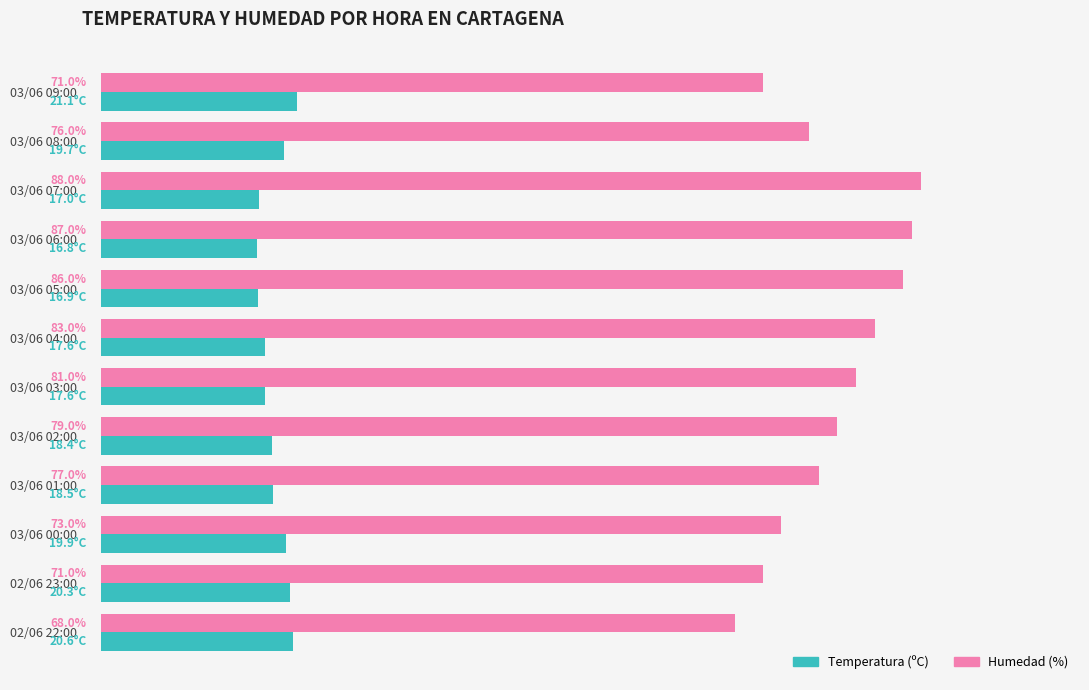

Which series has the largest range (max minus min)?

Humedad (%)